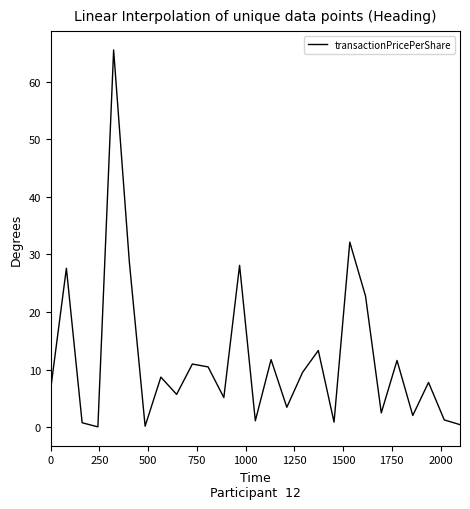

What is the greatest value displayed?

65.5